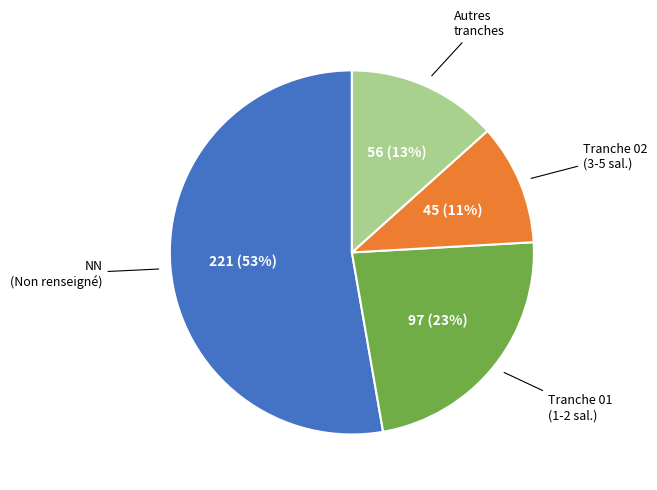

Does any single category account for the majority?

Yes